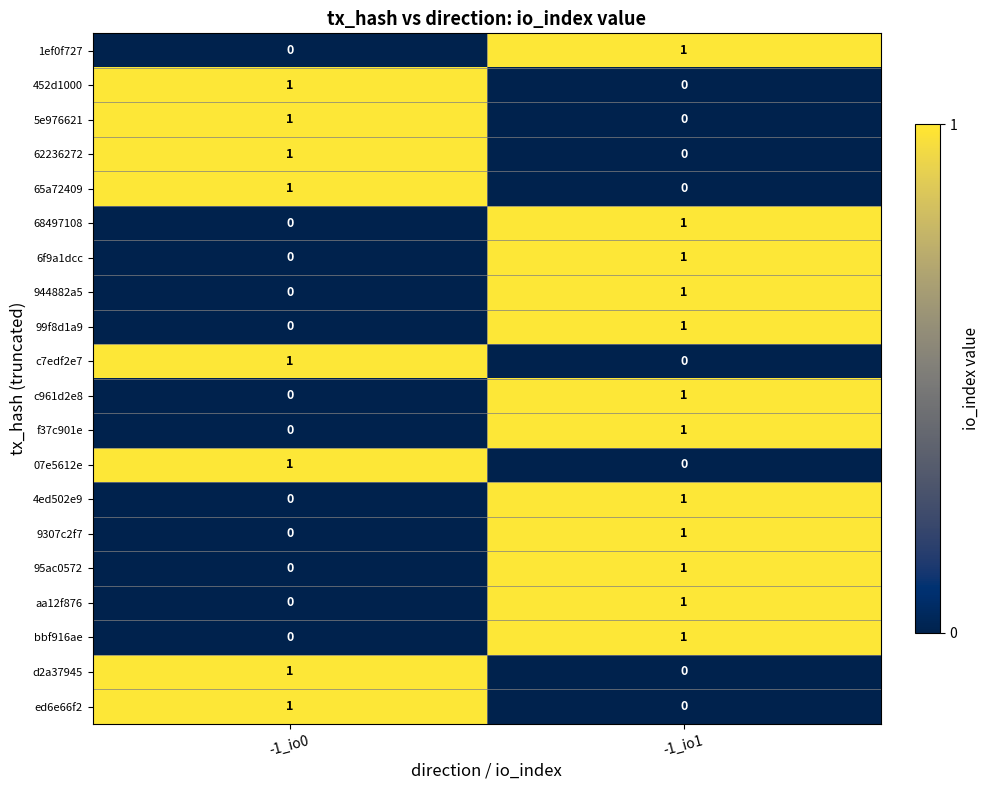

Is it true that 07e5612e equals 0 at -1_io1?

True